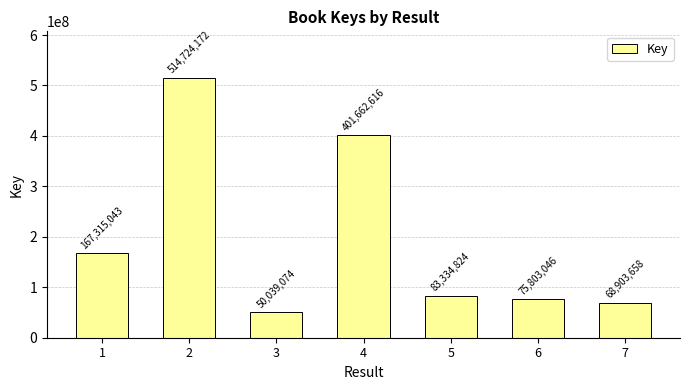

What is the greatest value displayed?

514724172